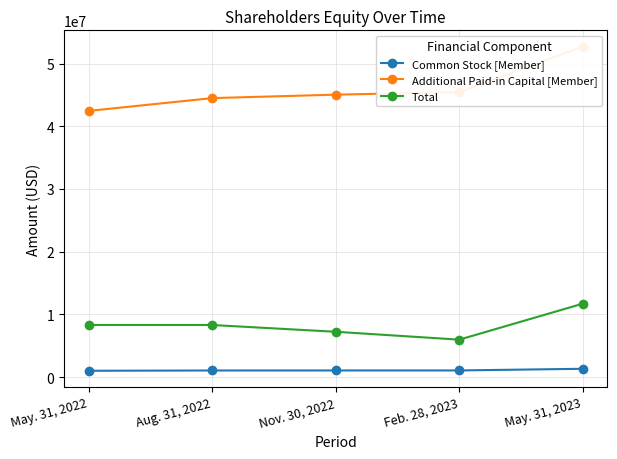

True or false: Common Stock [Member] has more than 2 interior local peaks.

False